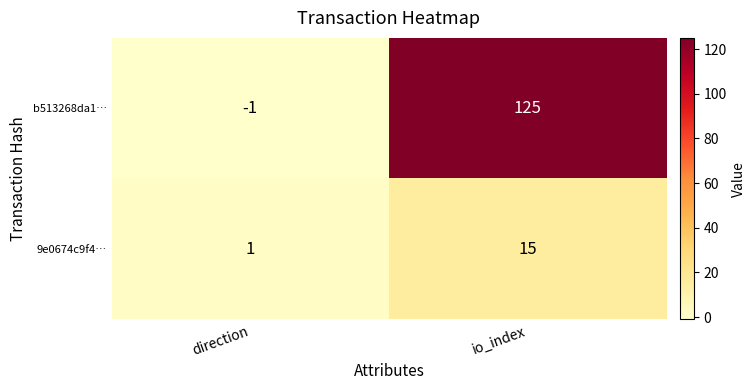

What is the difference between the maximum and minimum values in the 9e0674c9f4… series?

14